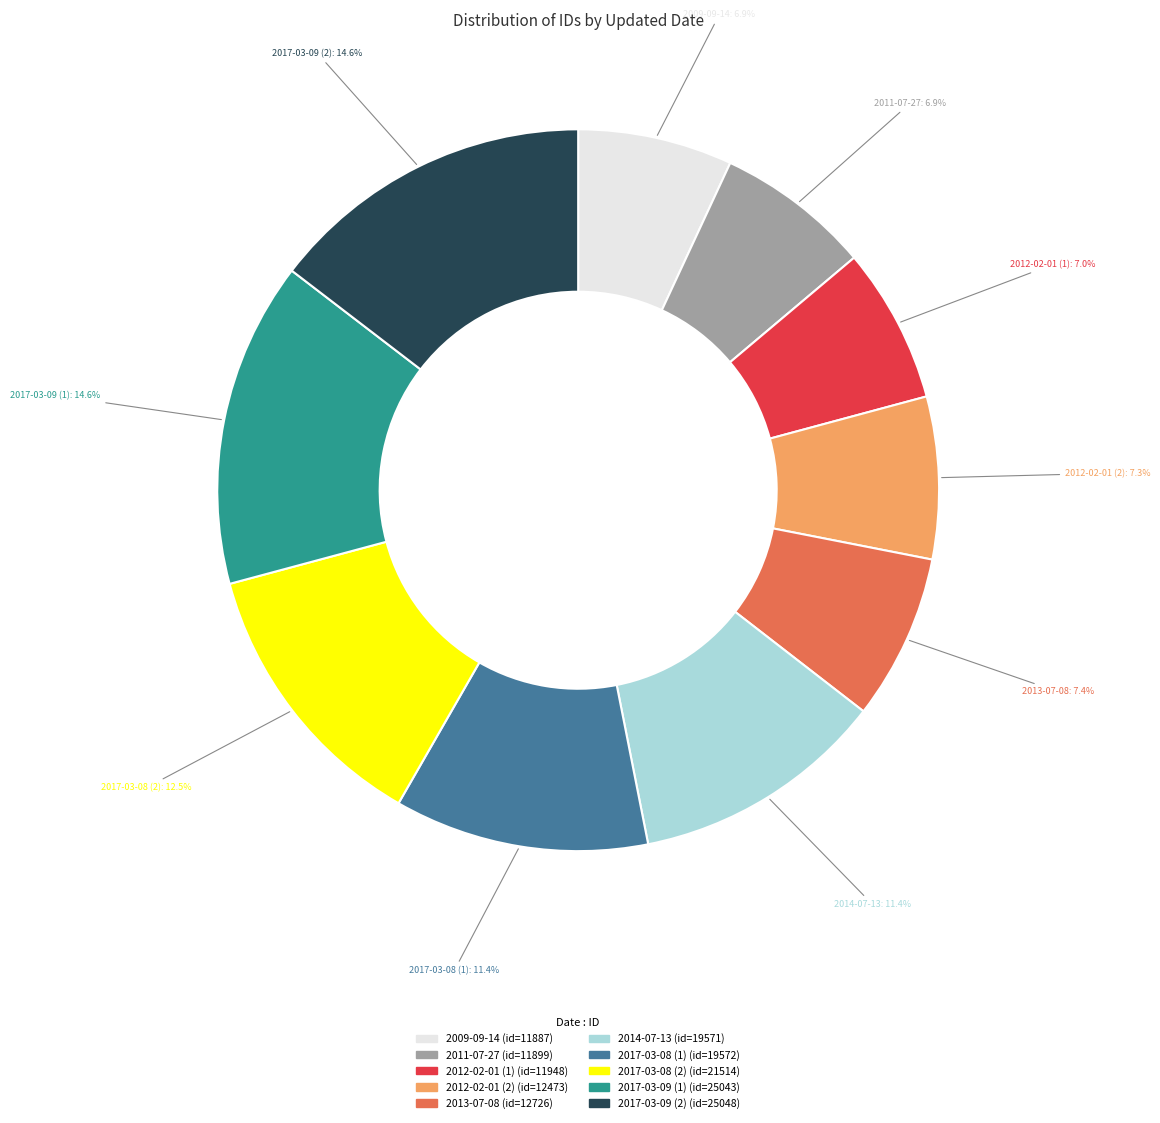

Is there any slice that represents more than half of the pie?

No